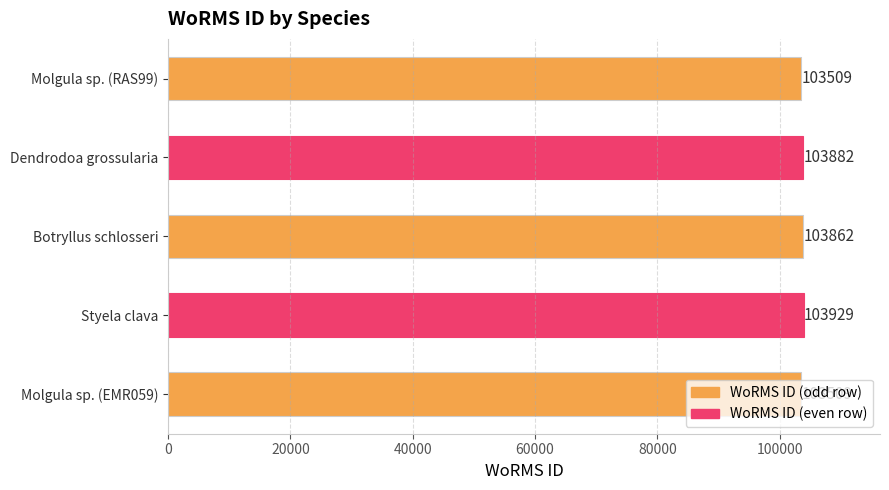

How many categories are shown in the chart?

5